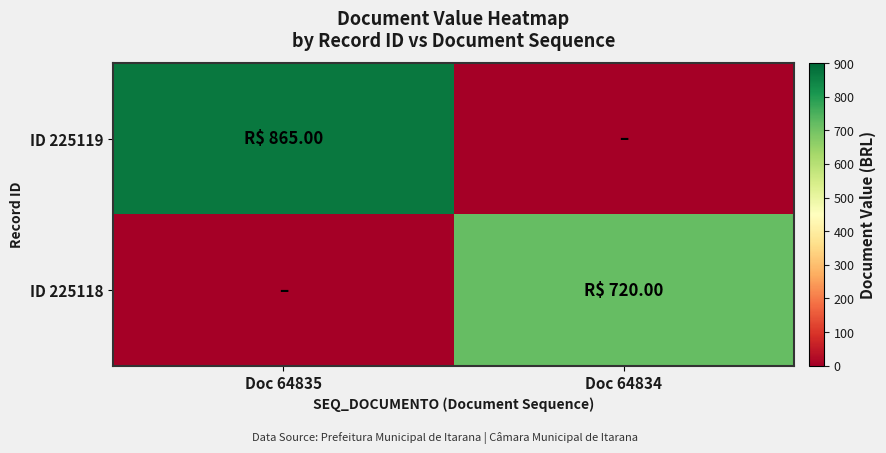

At which category is the sum across all series the highest?

Doc 64835